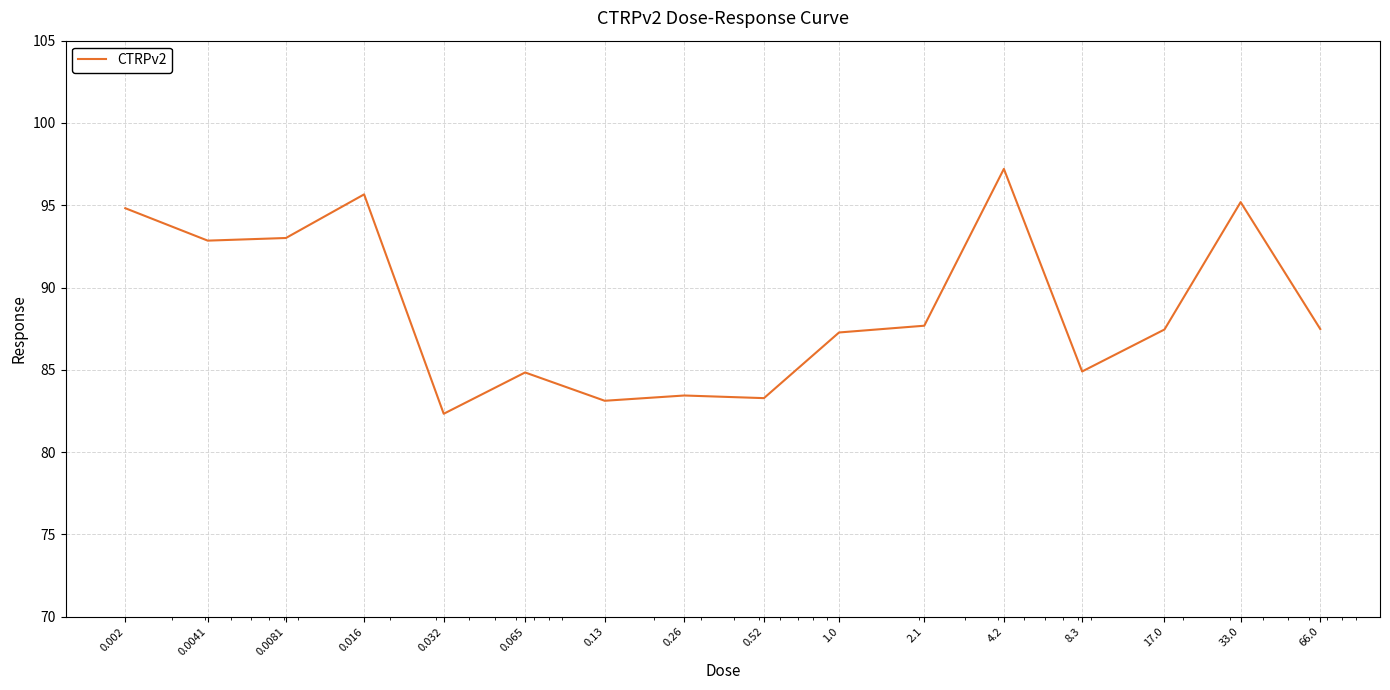

Does the chart display data point markers on the line(s)?

No